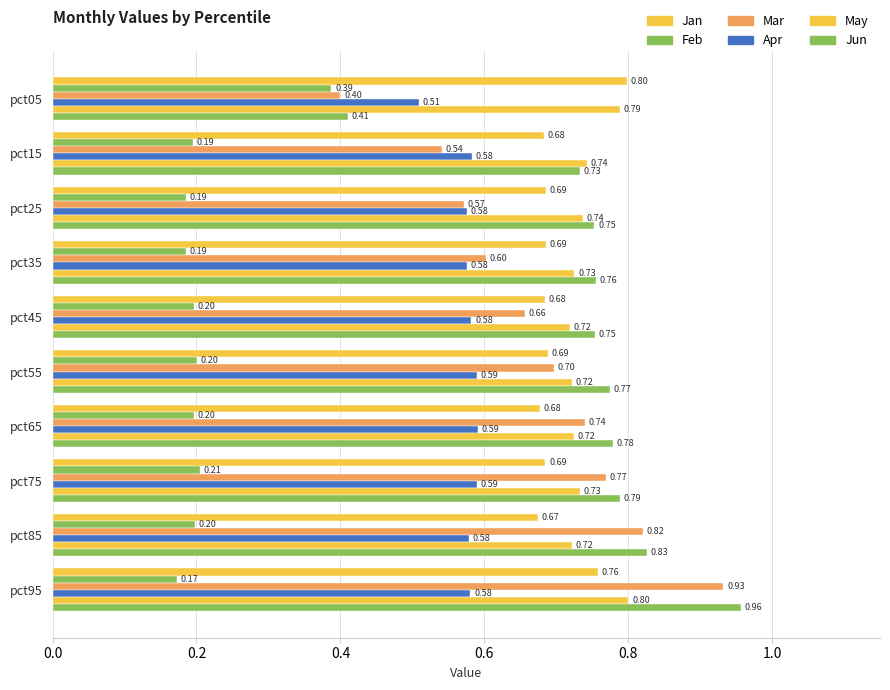

Which category has the lowest value in the Feb series?

pct95